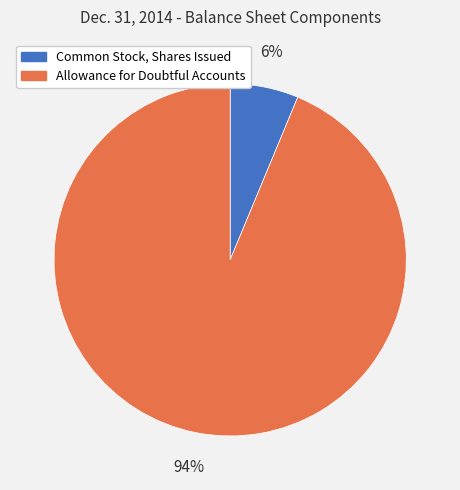

Does Common Stock, Shares Issued account for over 50% of the chart?

No